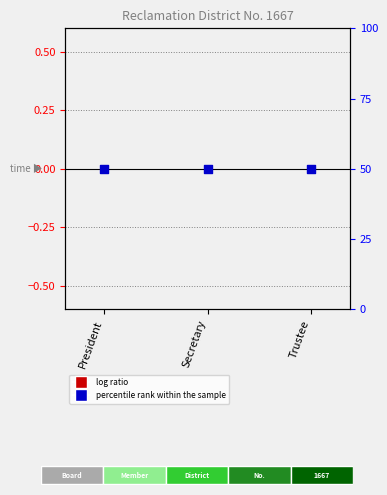

Which series has the largest total across all categories?

percentile rank within the sample